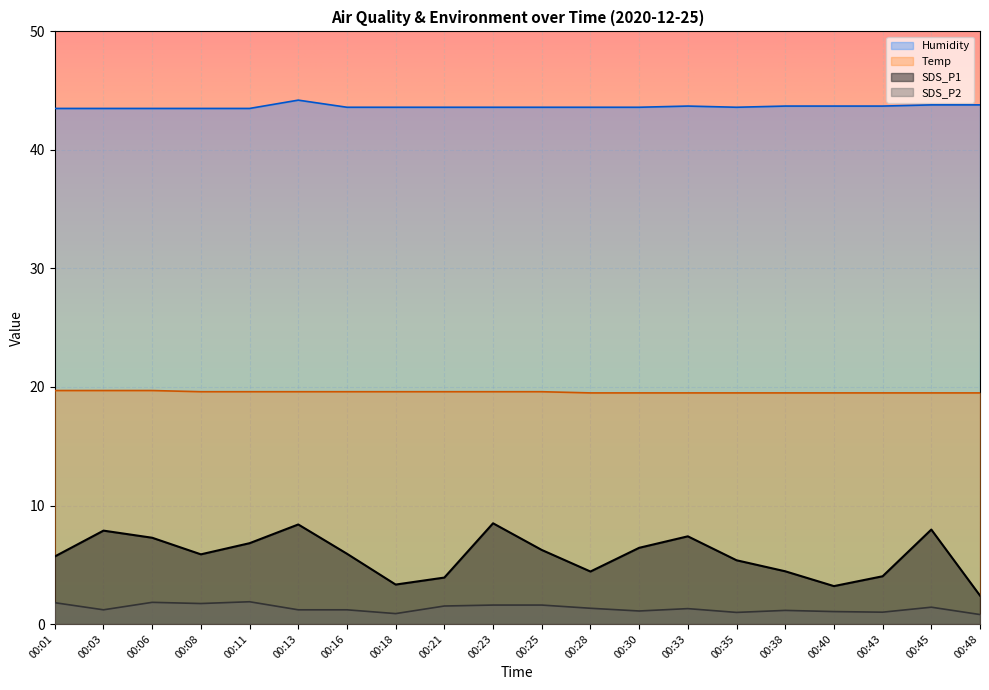

True or false: Temp has more than 2 interior local peaks.

False